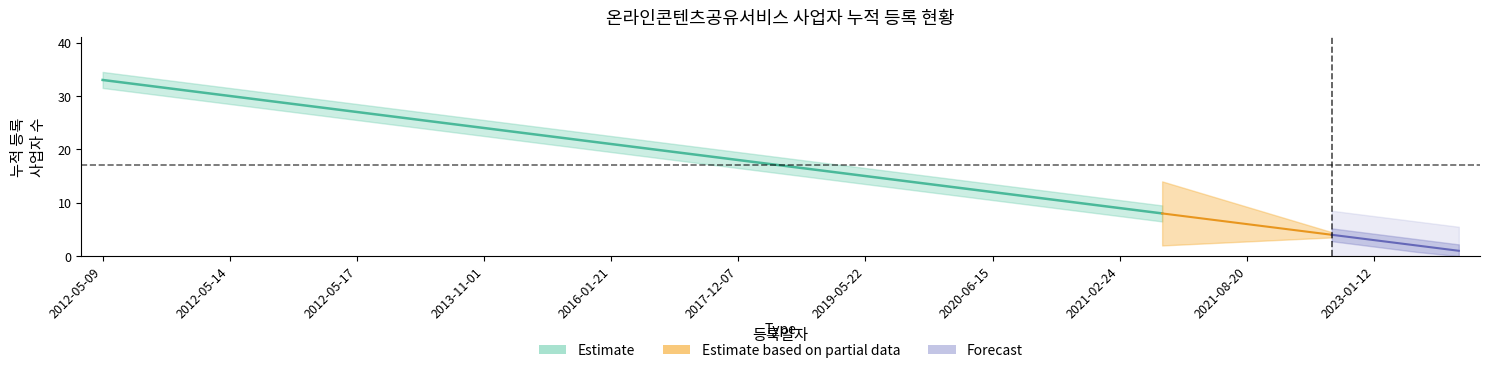

What is the label of the 30th point from the left?

2012-05-14